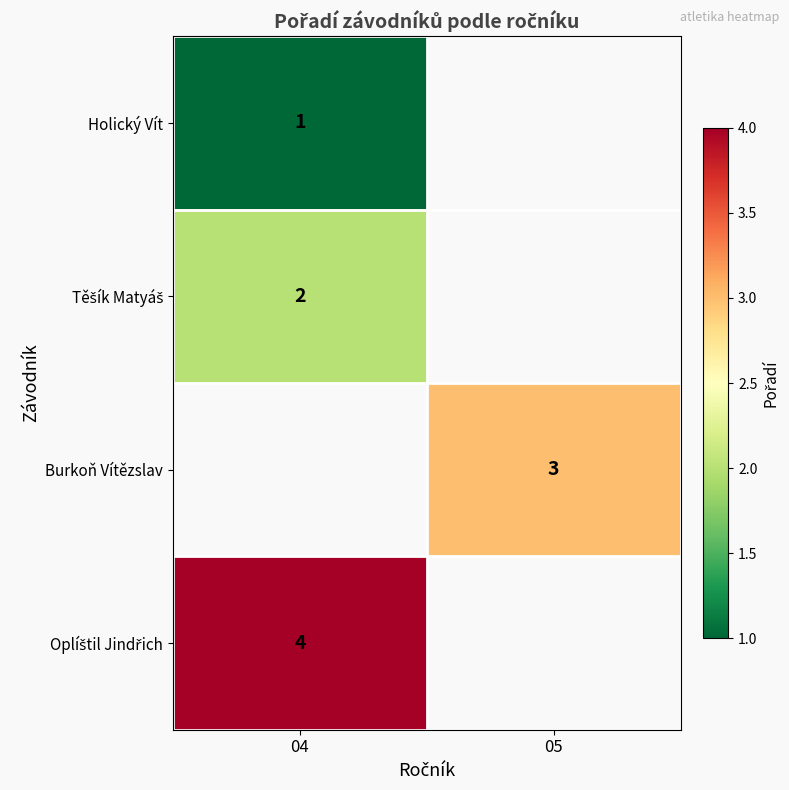

True or false: Burkoň Vítězslav has a value of 3 at 05.

True